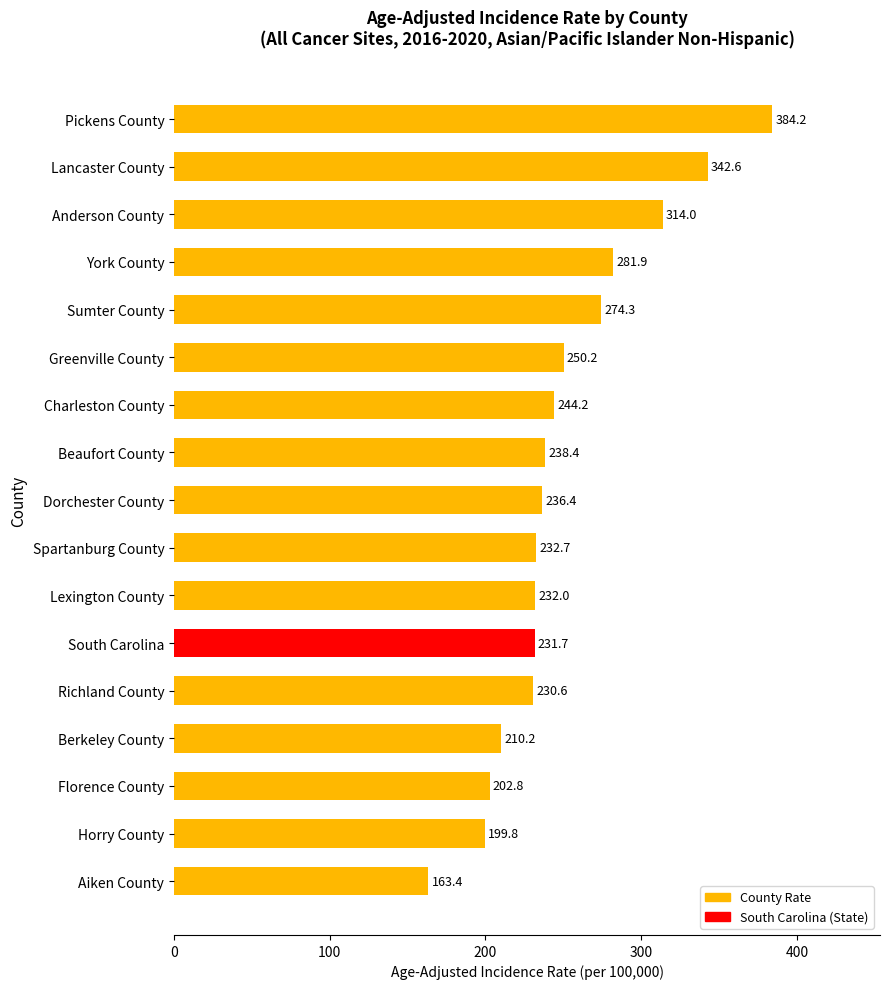

Where is the data nearest to the value 273?

Sumter County